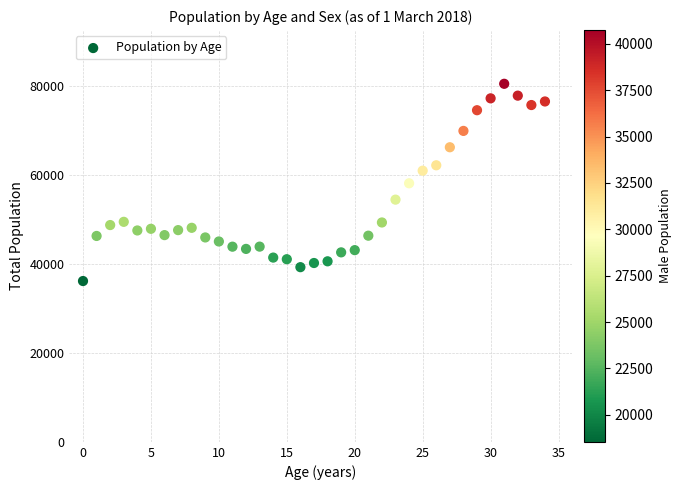

What is the range of Y values (max minus min)?

44313